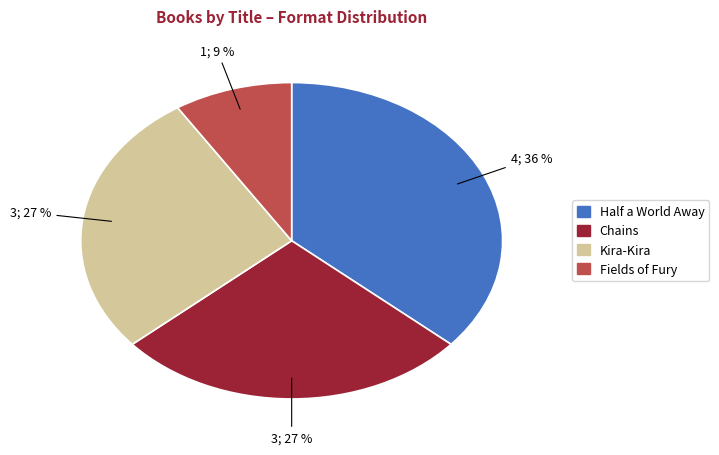

To the nearest percent, what is the average slice percentage?

25%